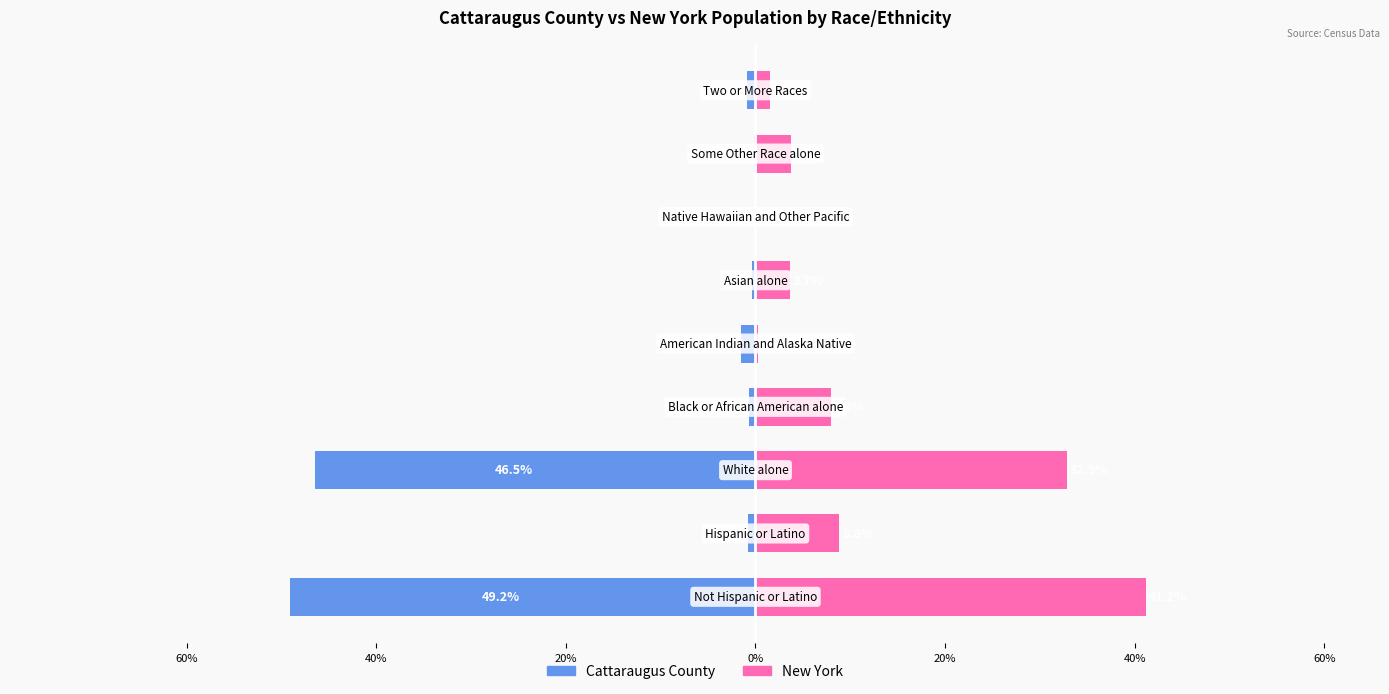

At 40%, list the series in order from smallest to largest.

Cattaraugus County, New York